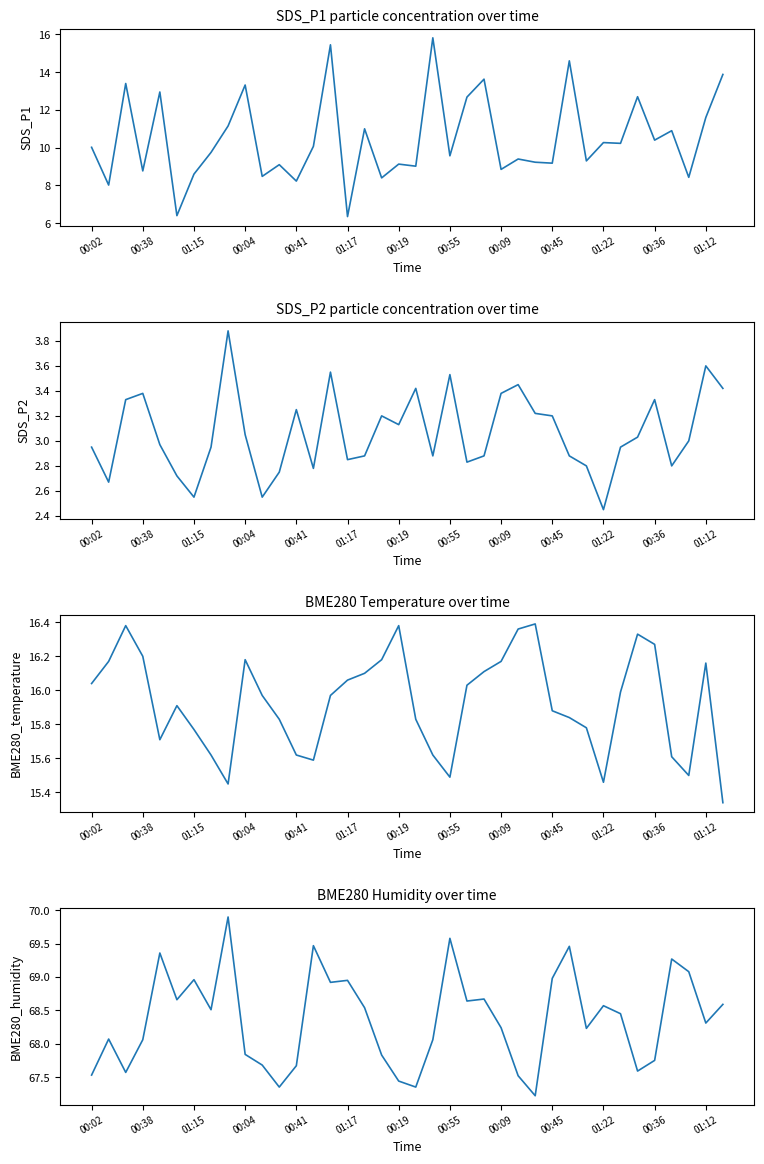

Which series has the largest range (max minus min)?

SDS_P1